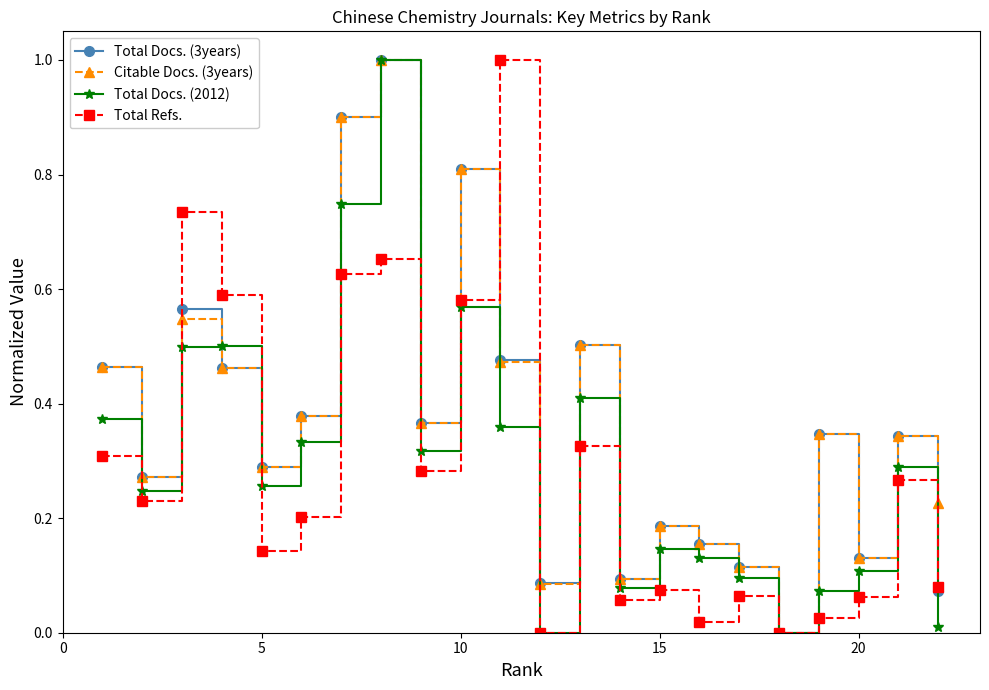

What is the maximum value shown in the chart?

1.0